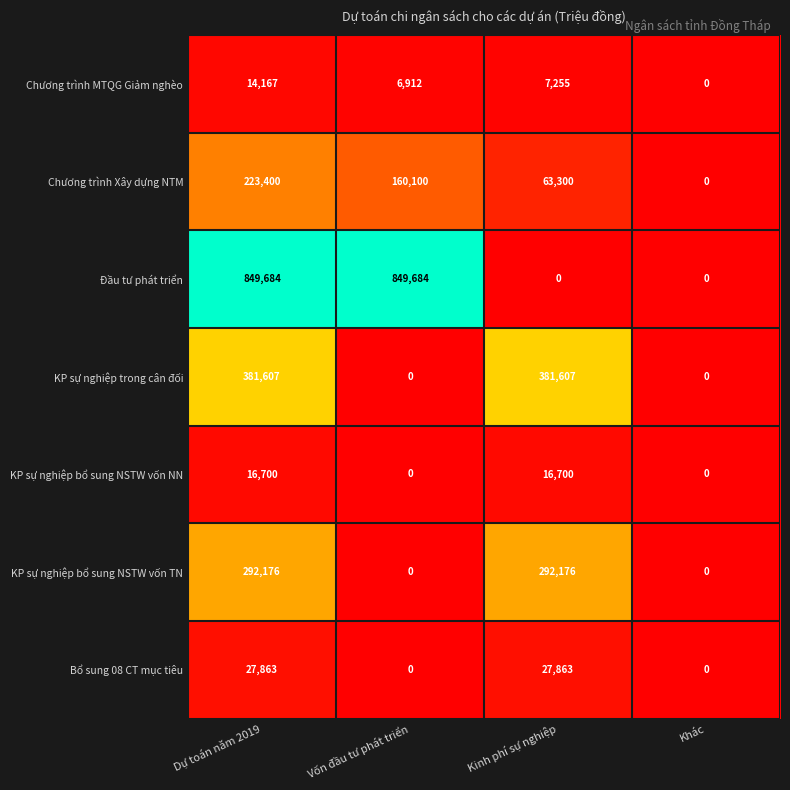

Rank the series by their maximum value, from lowest to highest.

Chương trình MTQG Giảm nghèo, KP sự nghiệp bổ sung NSTW vốn NN, Bổ sung 08 CT mục tiêu, Chương trình Xây dựng NTM, KP sự nghiệp bổ sung NSTW vốn TN, KP sự nghiệp trong cân đối, Đầu tư phát triển